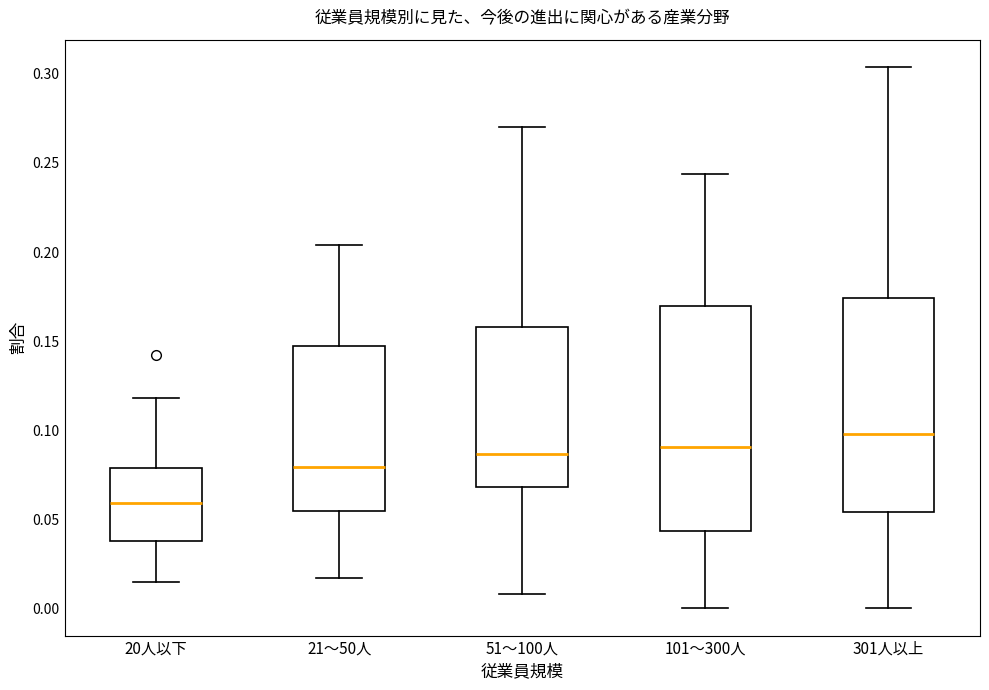

Reading left to right, transcribe this box plot: for each box, give where its median line is, the range the box spans, and where its two whiskers end, as read against the y-axis. The values are not printed on the chart, so give them approximately, as read against the axis.

20人以下: median 0.060, box 0.040 to 0.080, whiskers 0.015 to 0.120
21～50人: median 0.080, box 0.055 to 0.150, whiskers 0.015 to 0.205
51～100人: median 0.085, box 0.070 to 0.160, whiskers 0.010 to 0.270
101～300人: median 0.090, box 0.045 to 0.170, whiskers 0.000 to 0.245
301人以上: median 0.100, box 0.055 to 0.175, whiskers 0.000 to 0.305